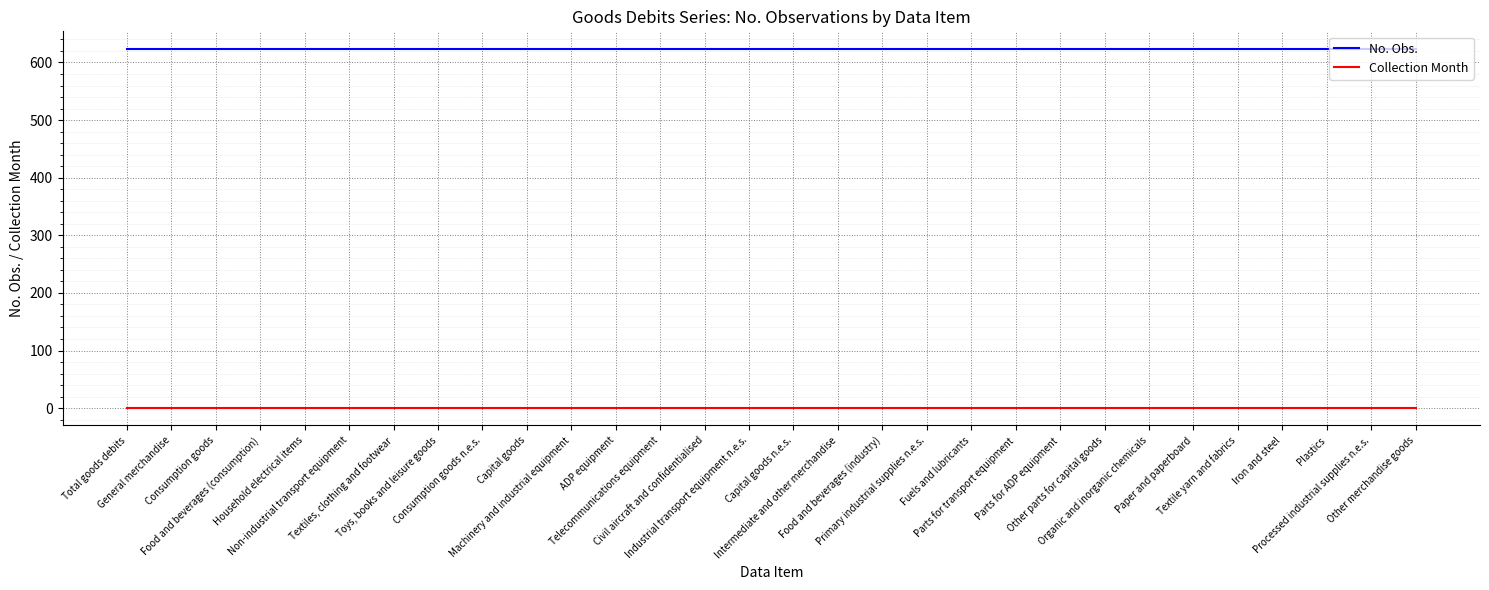

Rank the series by their average value, from lowest to highest.

Collection Month, No. Obs.